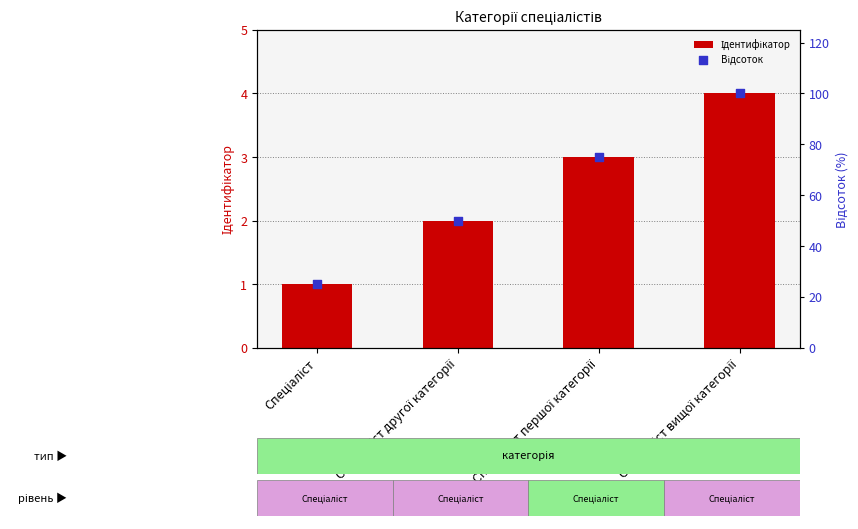

Which series reaches the maximum Y coordinate?

Відсоток